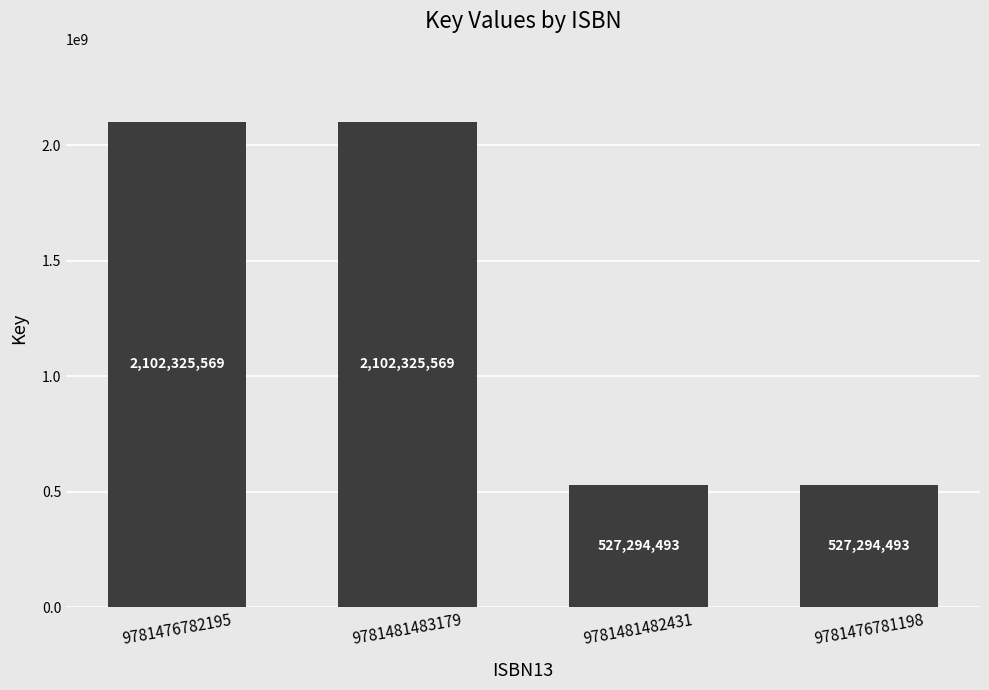

Reading left to right, what are all the values shown in this chart?

9781476782195=2102325569	9781481483179=2102325569	9781481482431=527294493	9781476781198=527294493